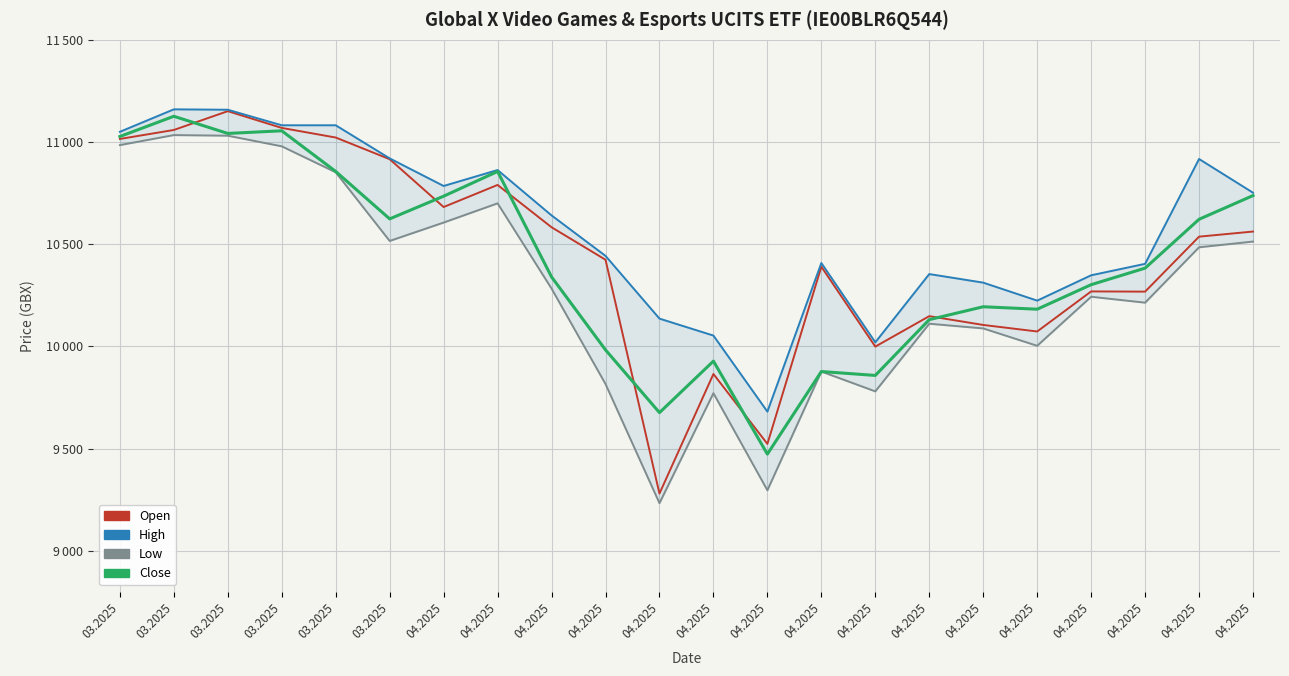

At which label does Close reach its peak?

03.2025